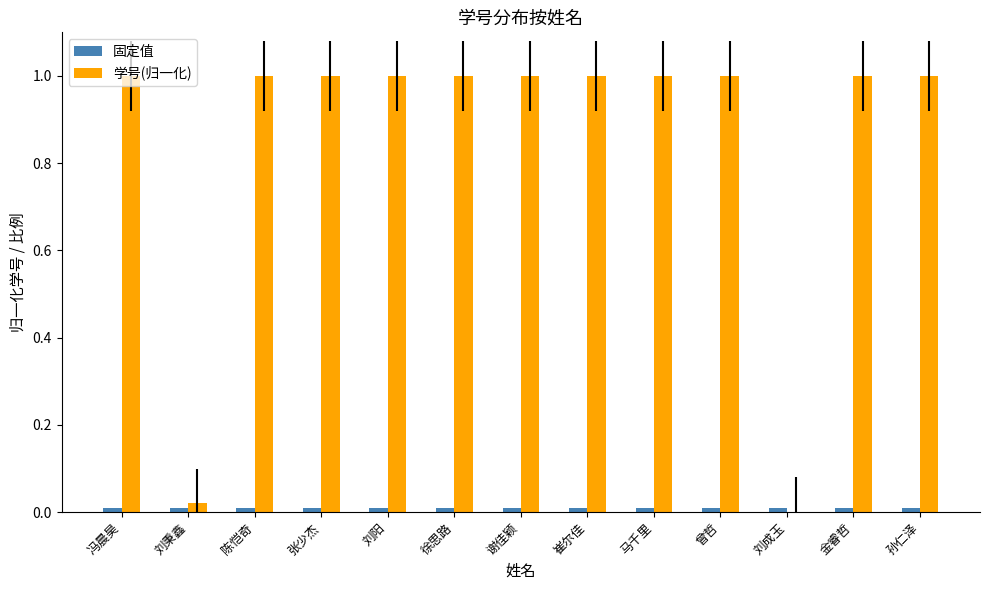

The 学号(归一化) series shows -0.6 at 刘成玉. True or false?

False